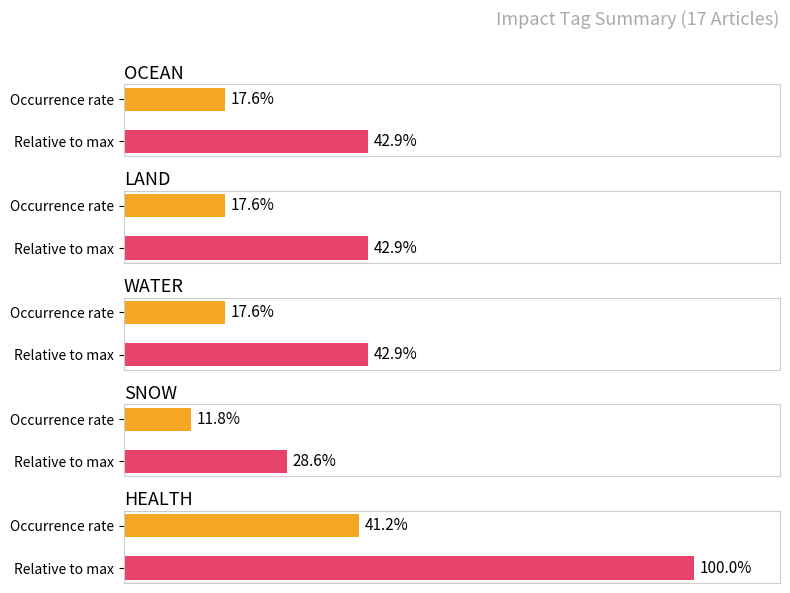

What is the greatest value displayed?

1